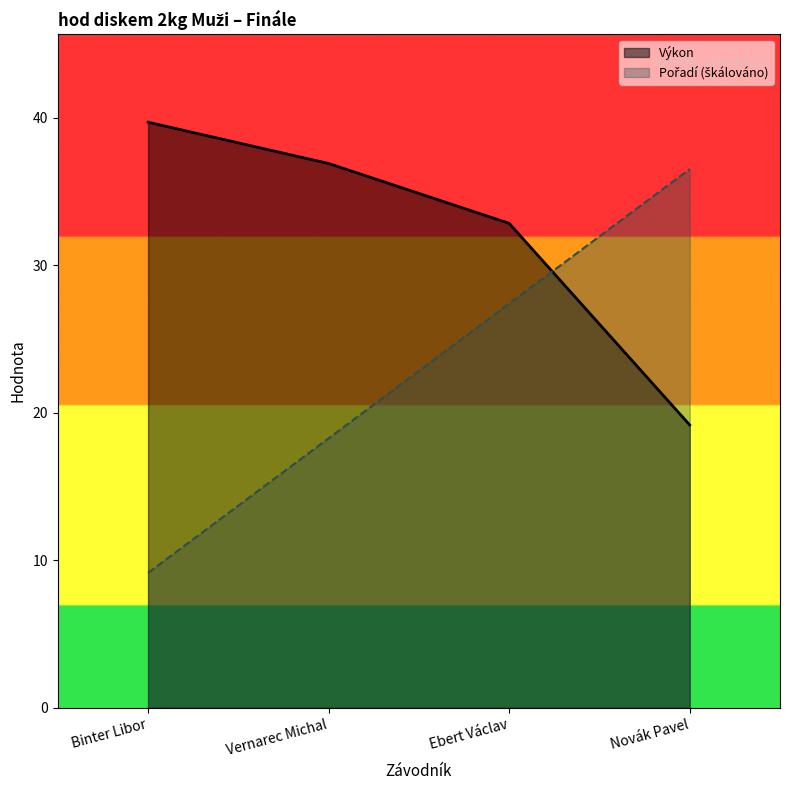

What is the difference between the maximum and minimum values in the Pořadí series?

27.4